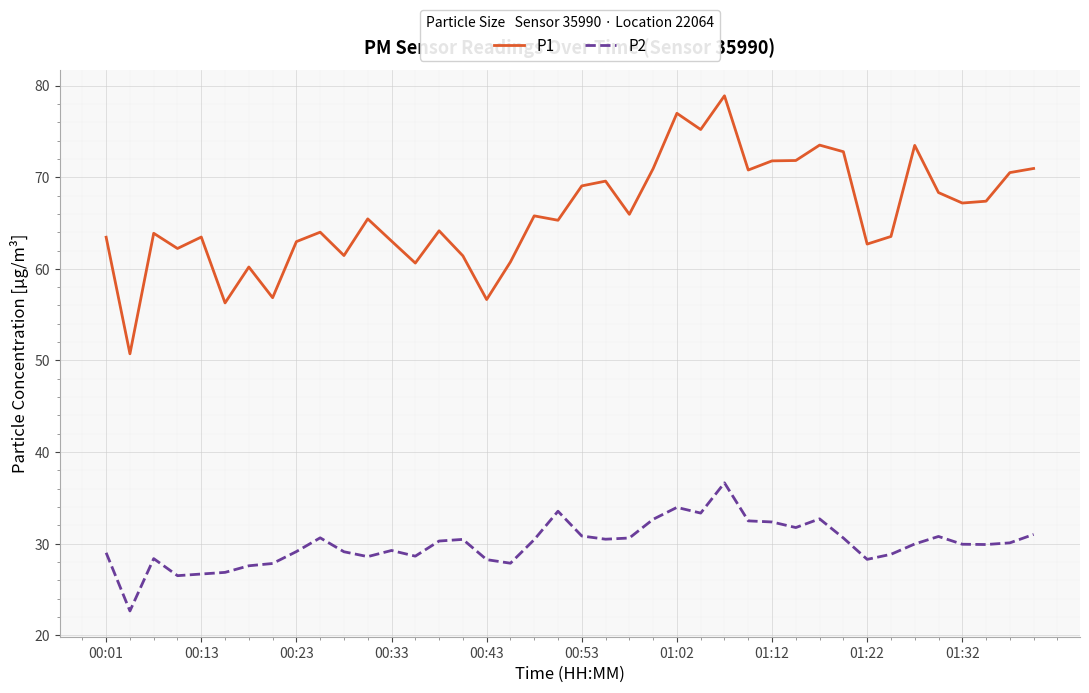

What is the minimum value for P2?

22.7